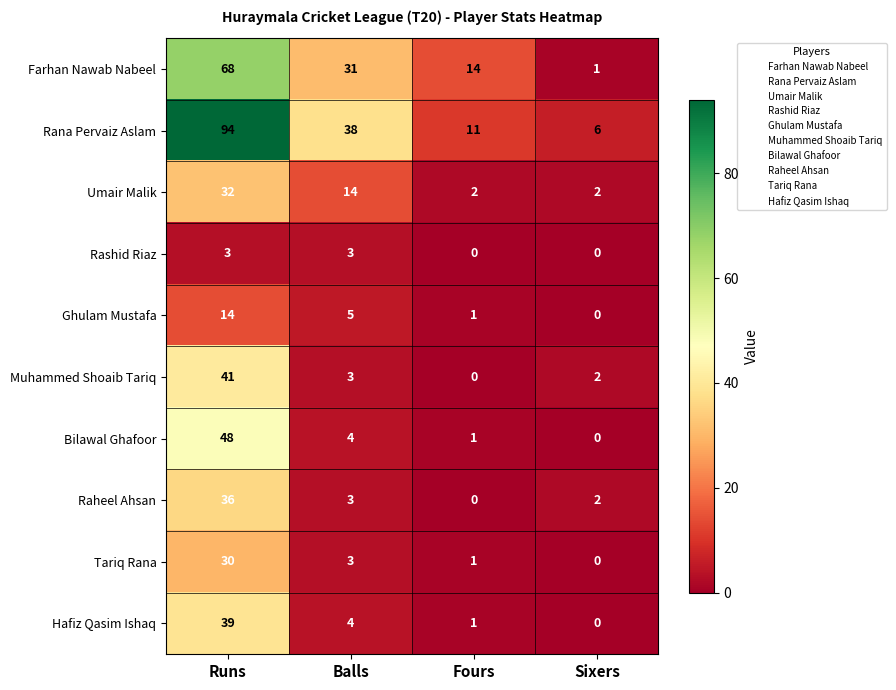

What is the difference between the highest and lowest values at Balls?

35